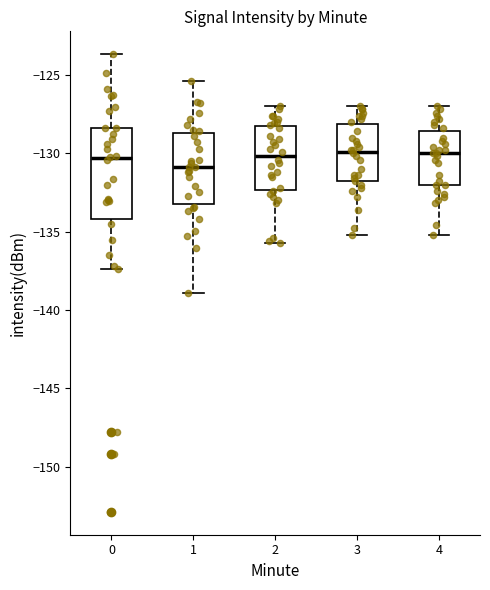

Which box is the tallest, from its lower edge to its upper edge?

0